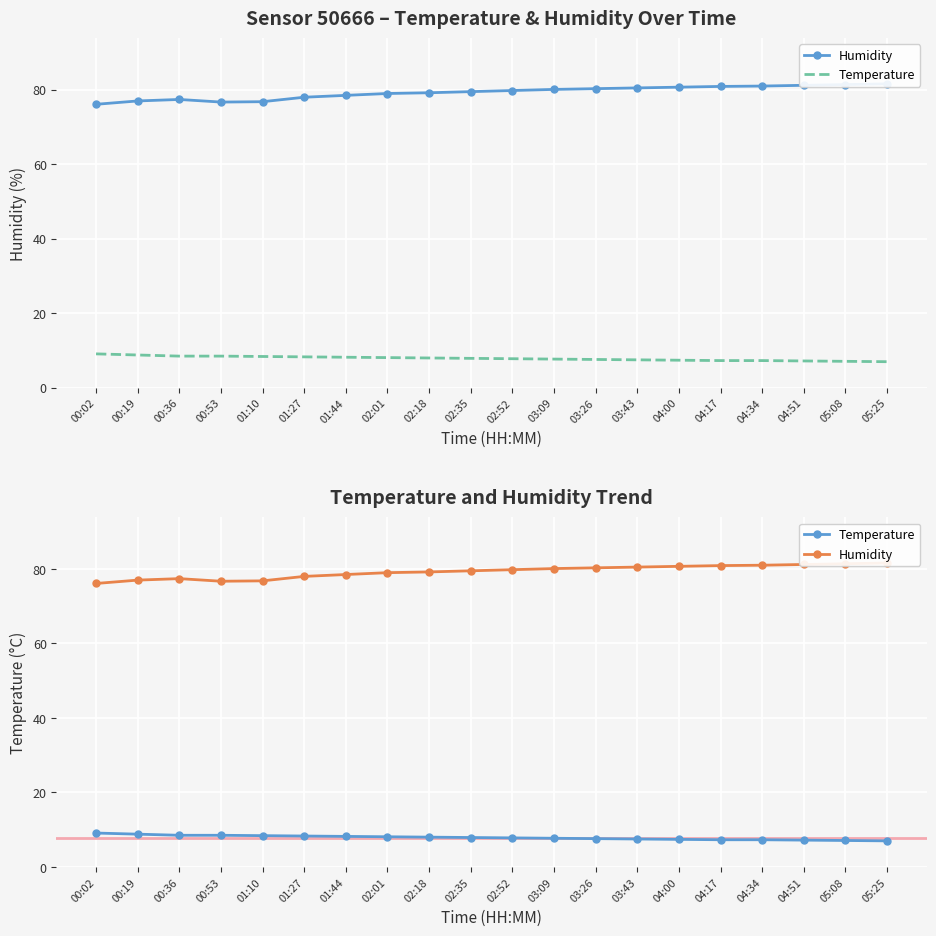

How many values in the Humidity series exceed 79?

12